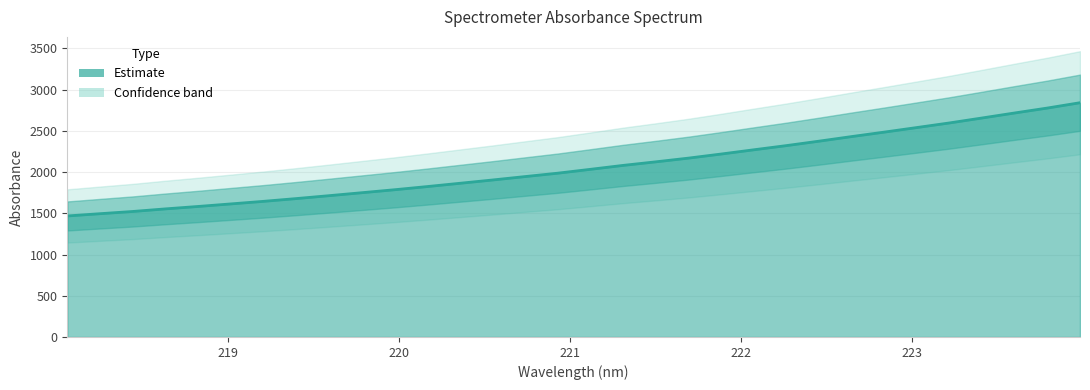

What position from the right is 221.1174?

16